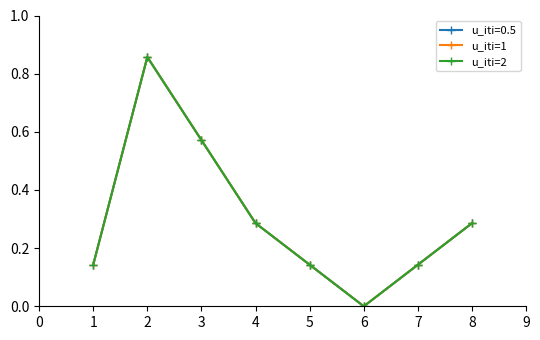

At how many categories does at least one series exceed 0?

7